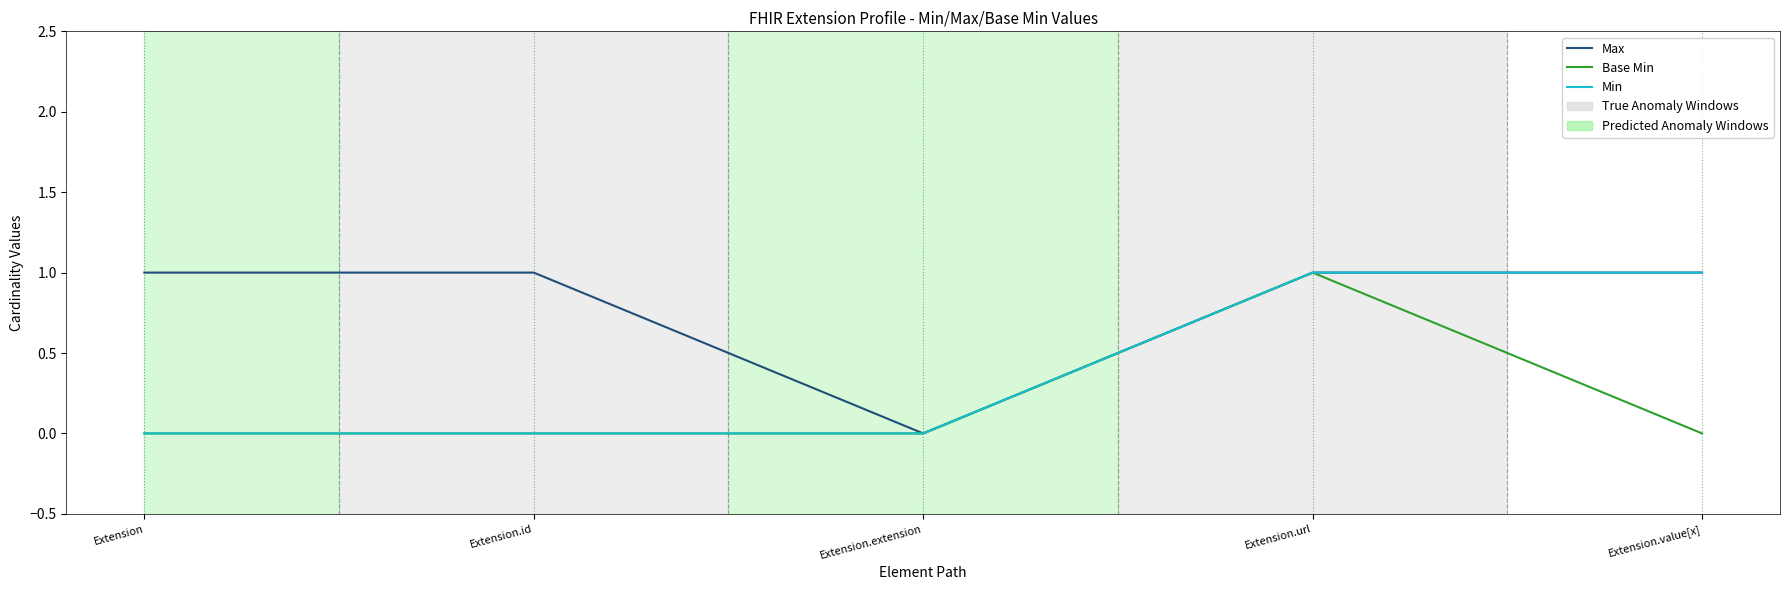

What is the sum of the Max values at Extension.extension and Extension.id?

1